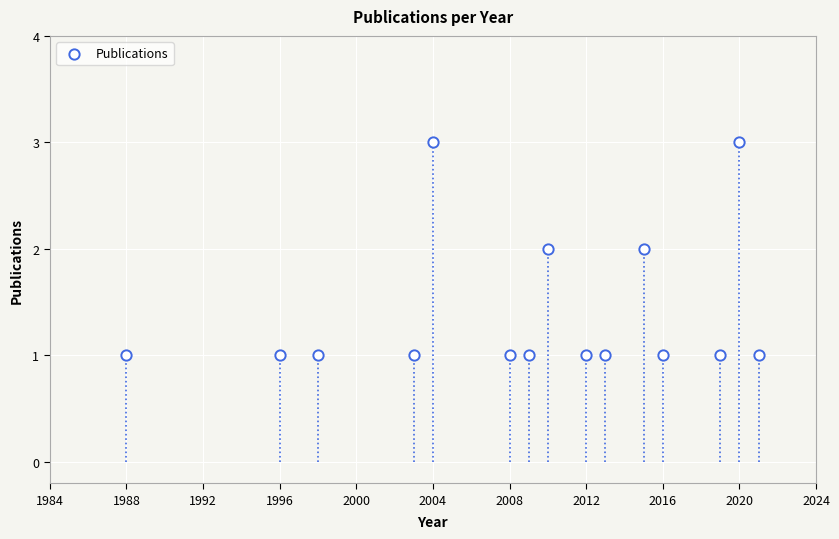

What is the range of X values (max minus min)?

33